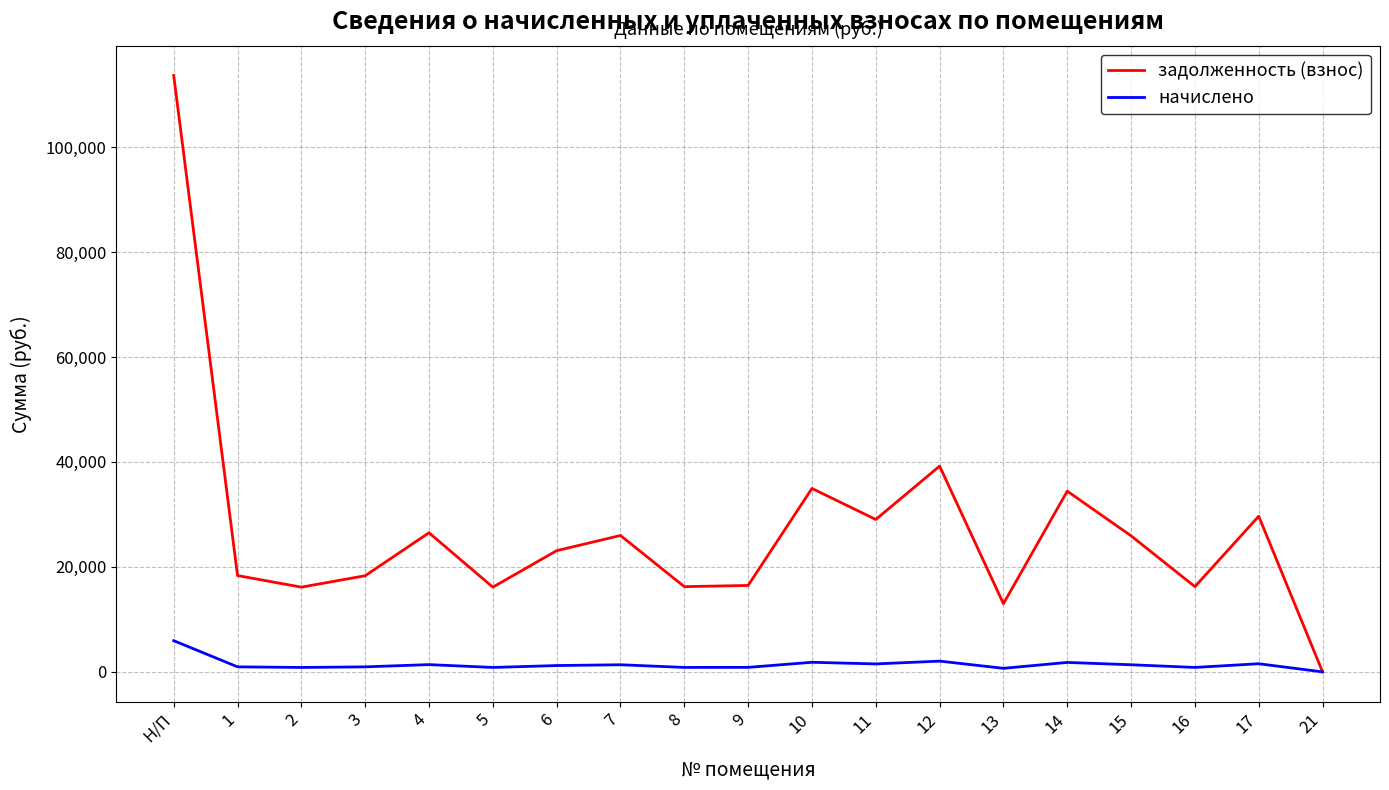

Where is задолженность (взнос) nearest to the value 56814?

12